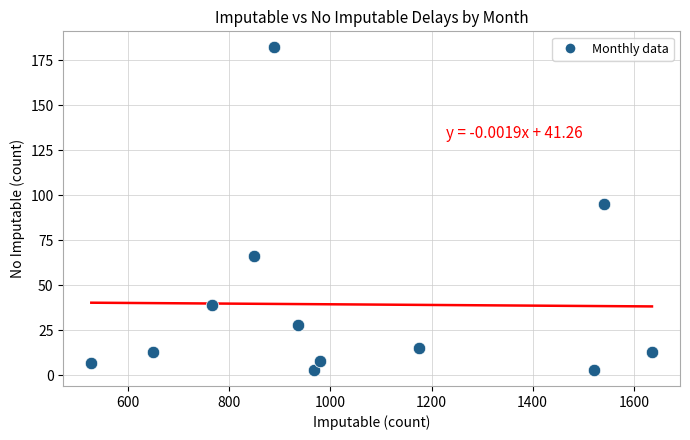

What Y value in the scatter plot is closest to 92?

95